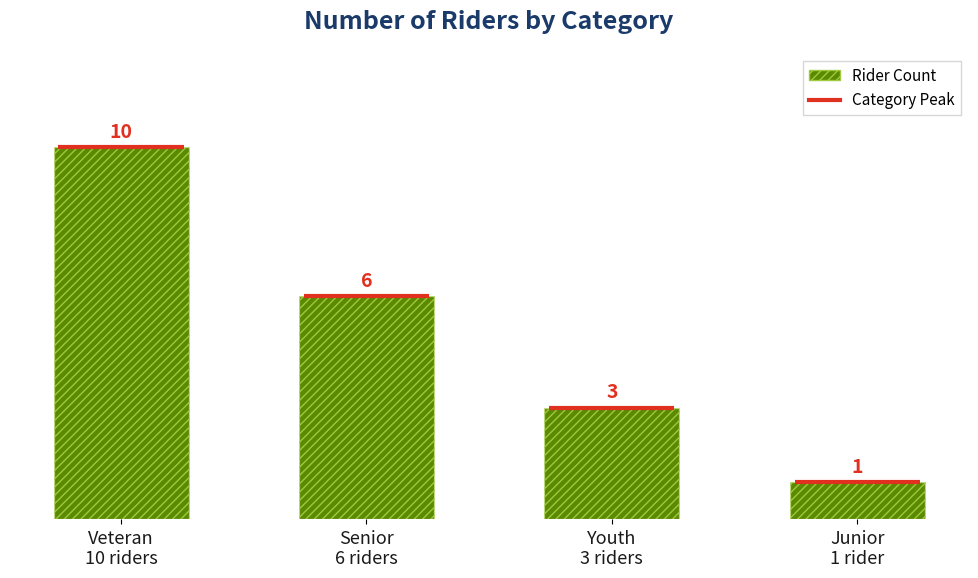

The value at Veteran
10 riders is 10. True or false?

True